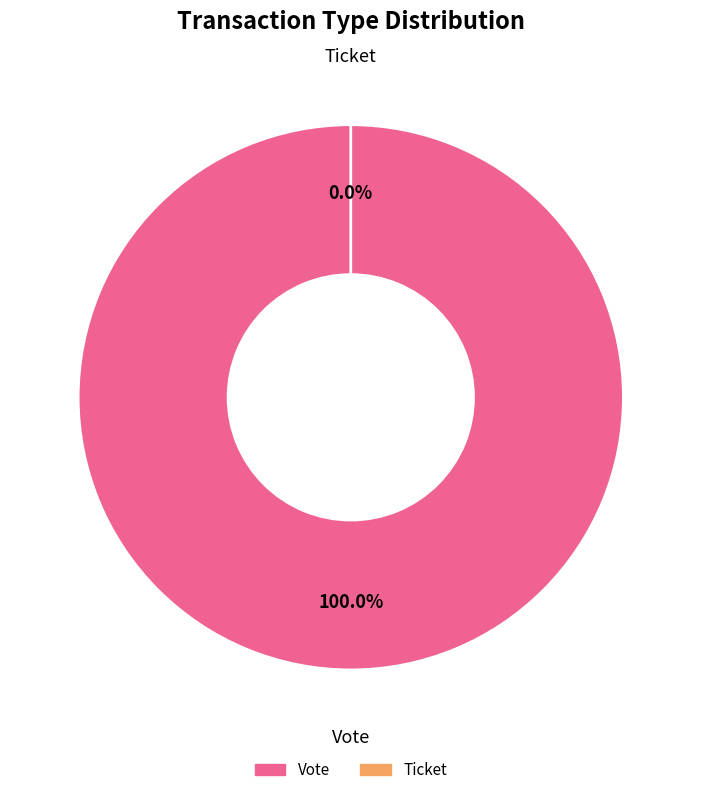

What is the total percentage of Vote and Ticket?

100.0%